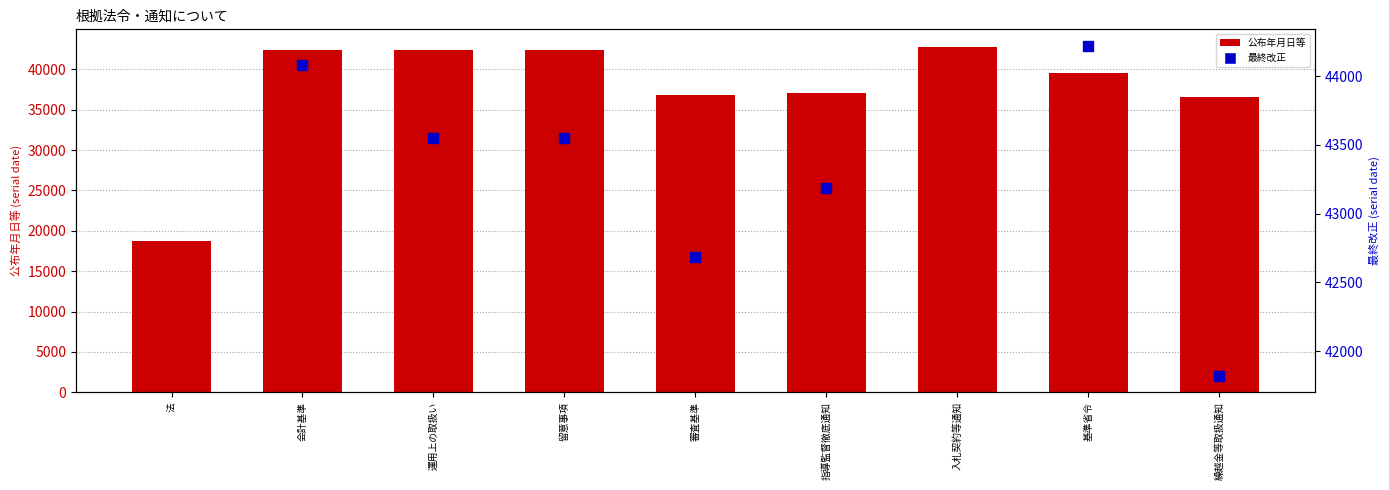

Approximately how many times larger is the value at 基準省令 compared to 会計基準?

0.9